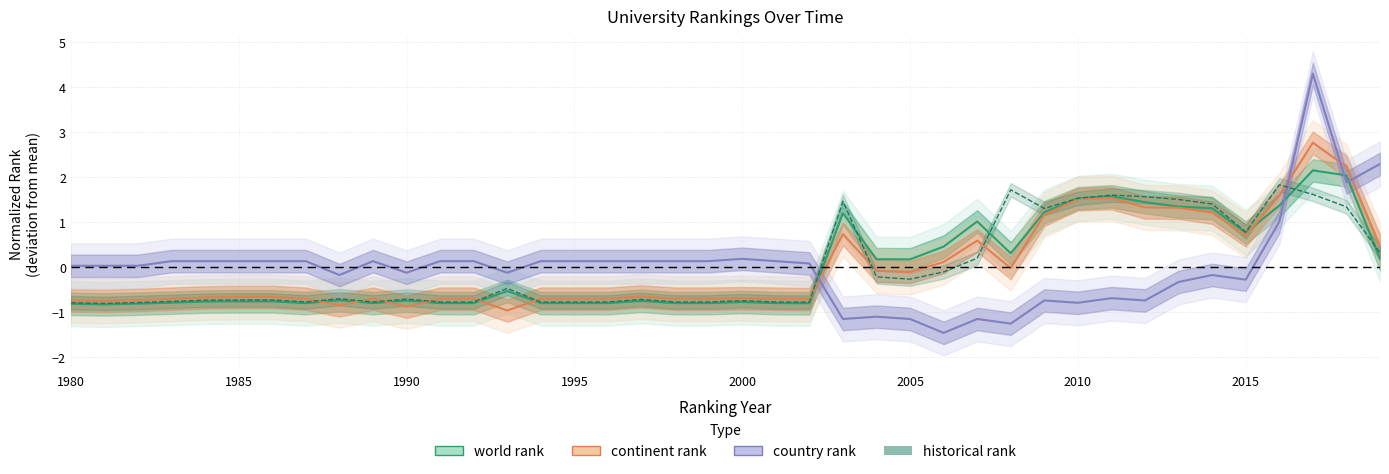

Is this an area chart (filled region under the line)?

No